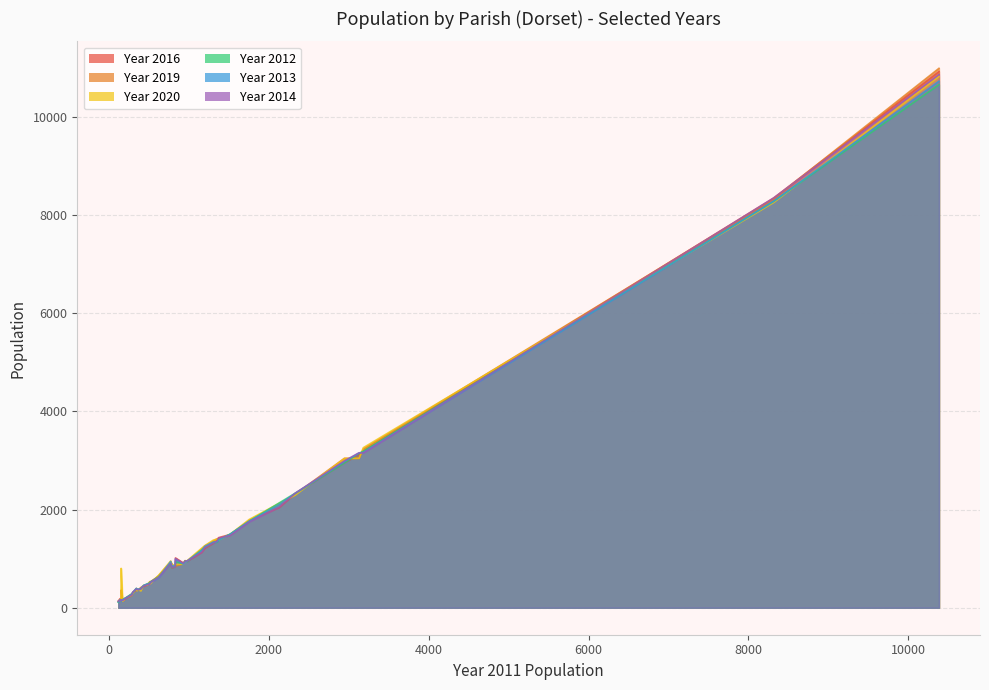

At how many categories does at least one series exceed 6533?

2